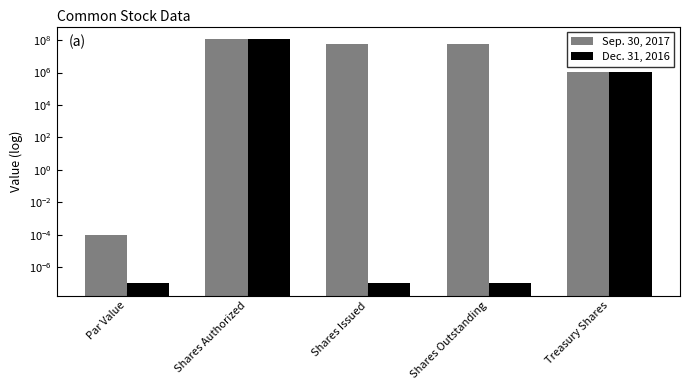

At which label is Dec. 31, 2016 closest to 60000000?

Treasury Shares